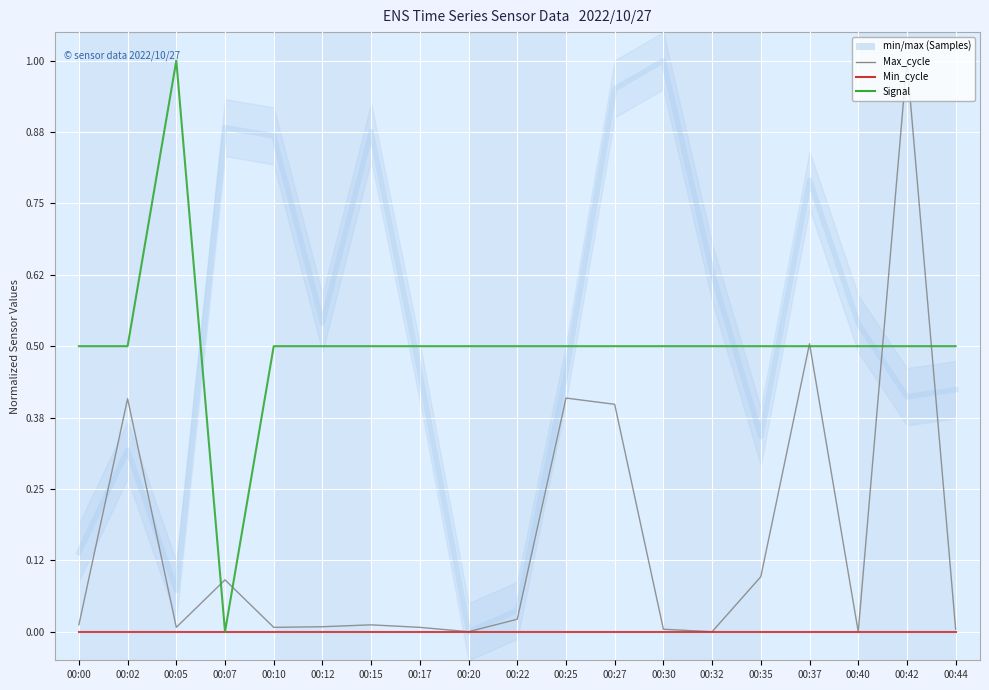

At which label is Samples closest to 0?

00:20